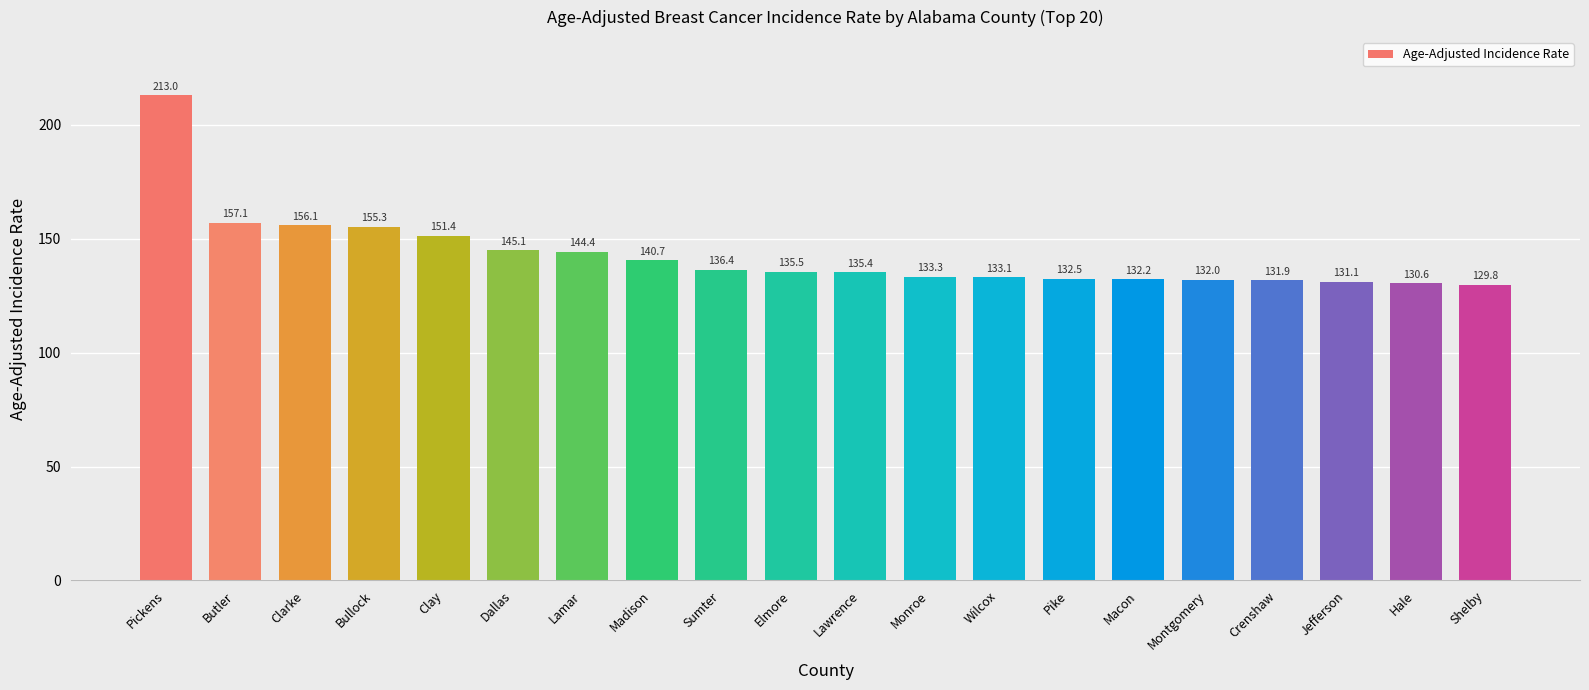

List the labels in order of value, largest first.

Pickens, Butler, Clarke, Bullock, Clay, Dallas, Lamar, Madison, Sumter, Elmore, Lawrence, Monroe, Wilcox, Pike, Macon, Montgomery, Crenshaw, Jefferson, Hale, Shelby